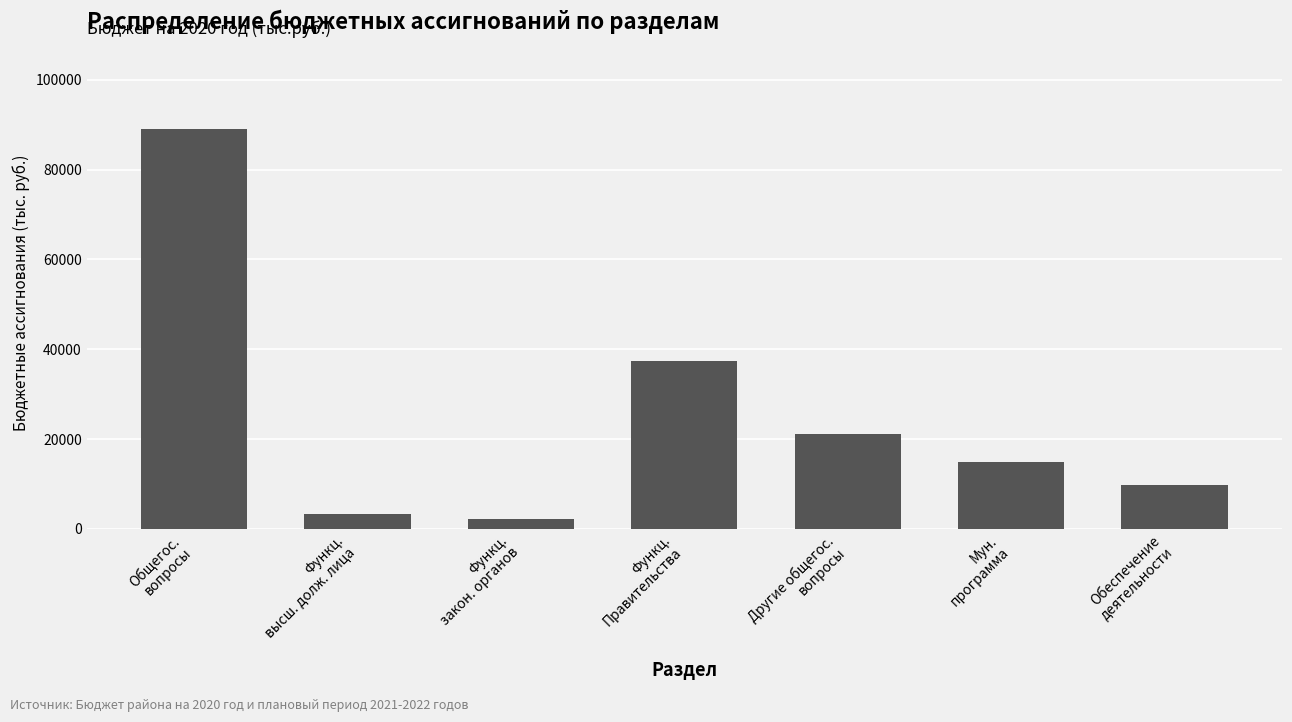

How many categories are shown in the chart?

7